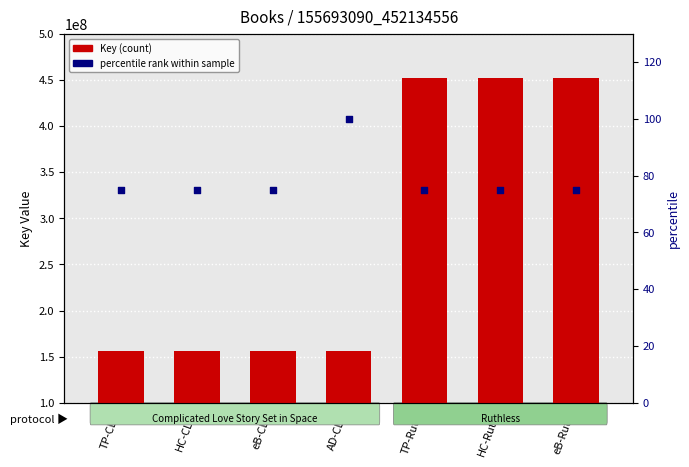

Which series reaches the minimum Y coordinate?

percentile rank